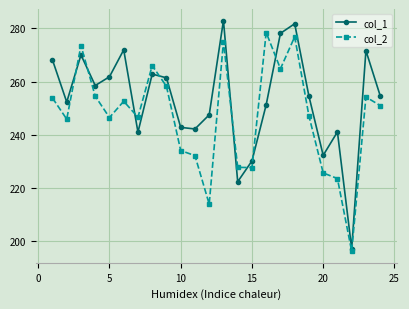

Does the chart have visible grid lines?

Yes